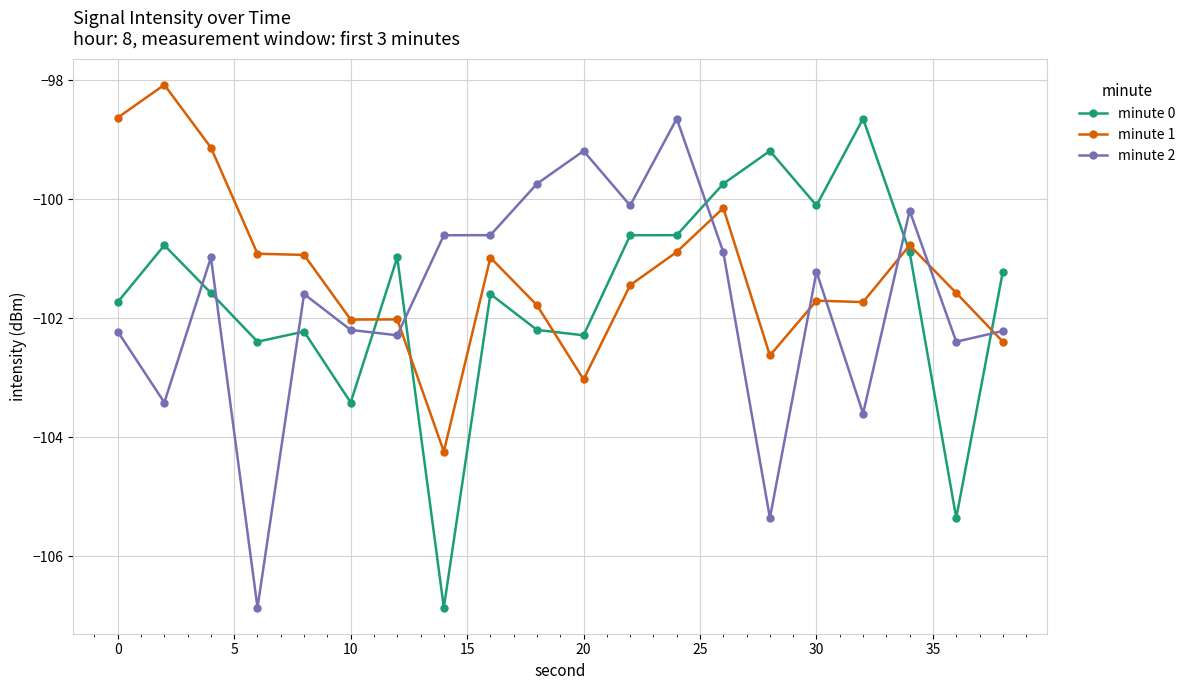

True or false: minute 0 has more than 1 points higher than both neighbors.

True